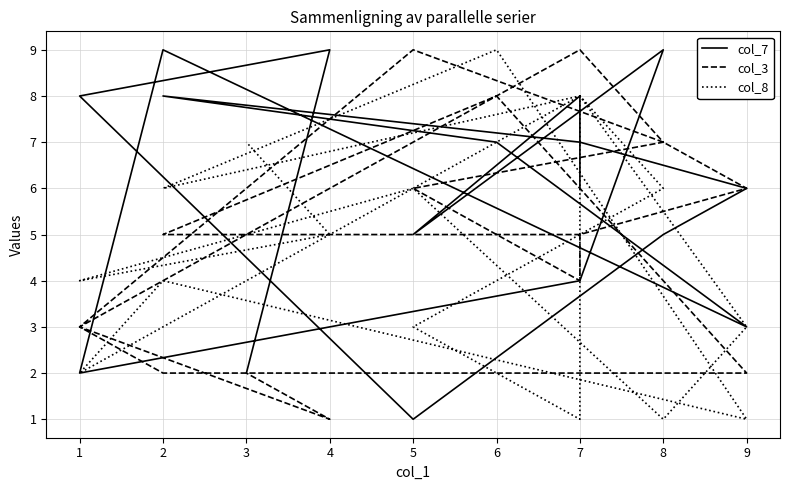

At which category is the sum across all series the highest?

6